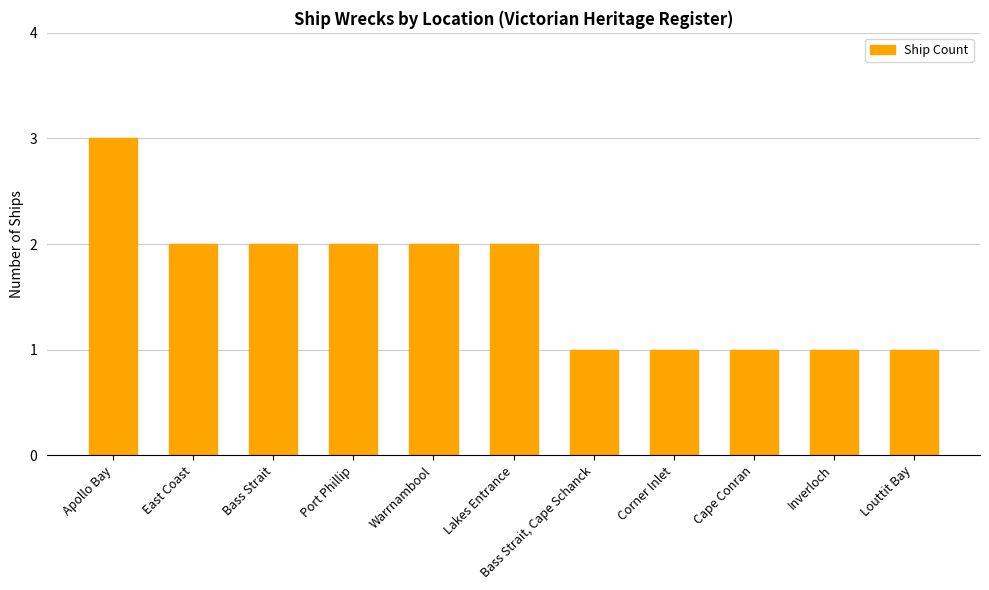

How many data points are less than 2?

5